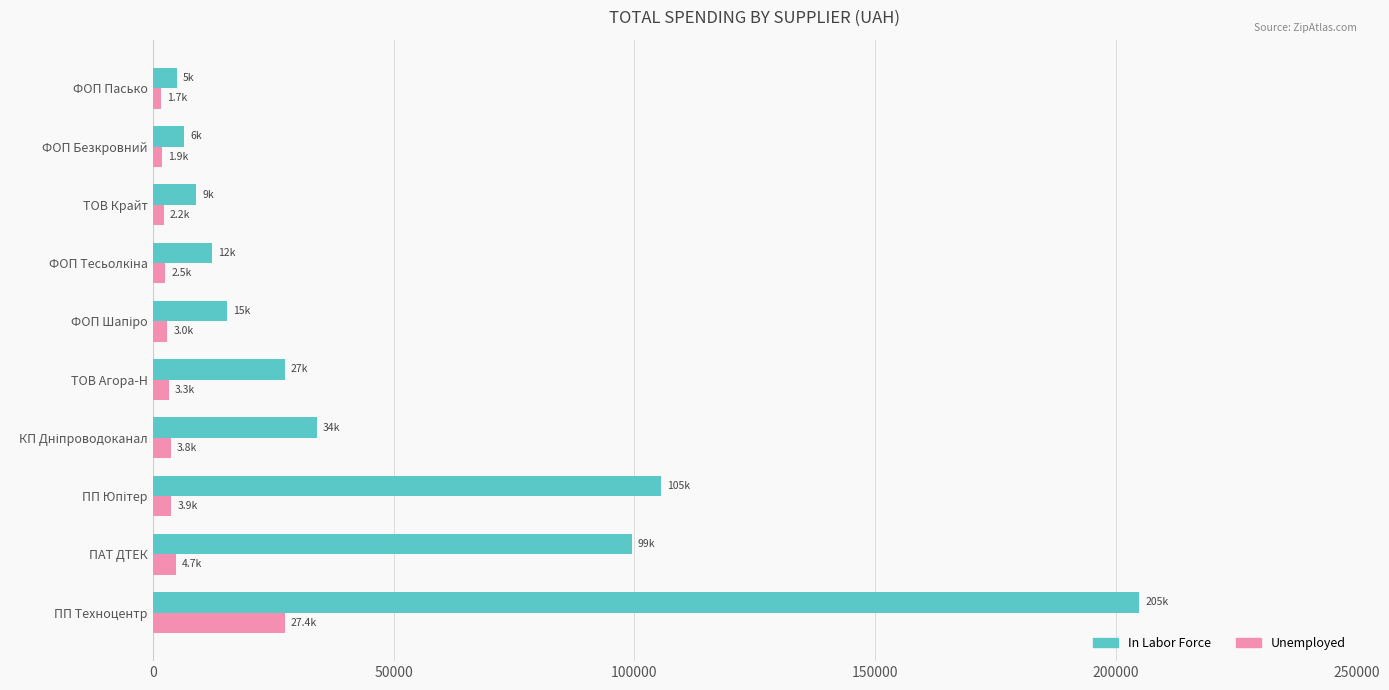

What is the difference between the maximum and minimum values in the Unemployed series?

25740.7